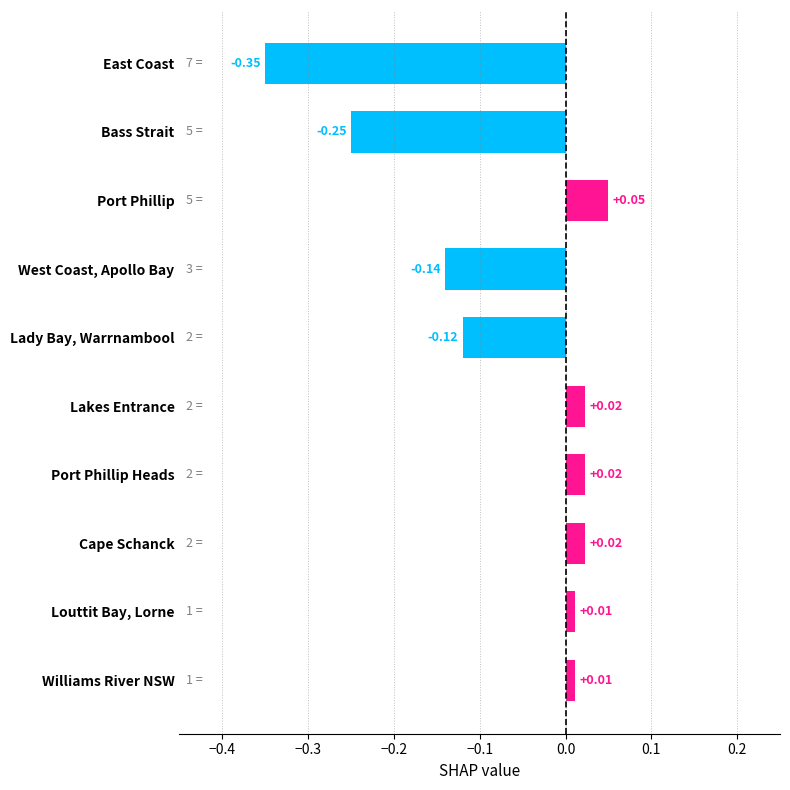

Which category has the highest value across all series?

Port Phillip